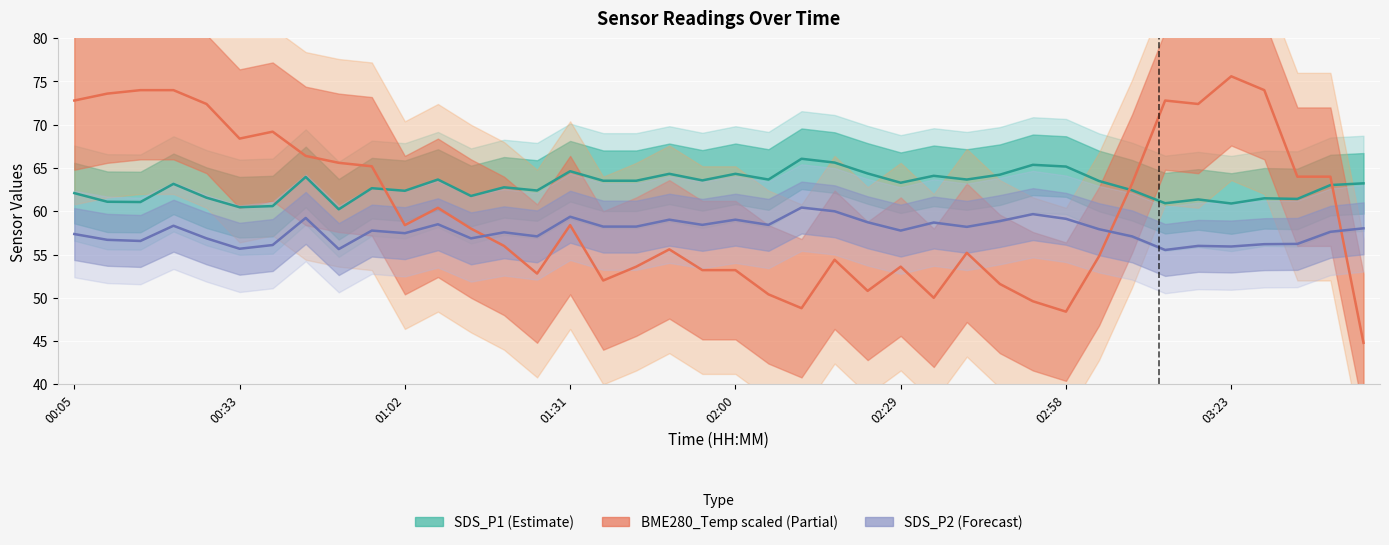

The value of SDS_P1 (Estimate) at 26 is 83.8. True or false?

False